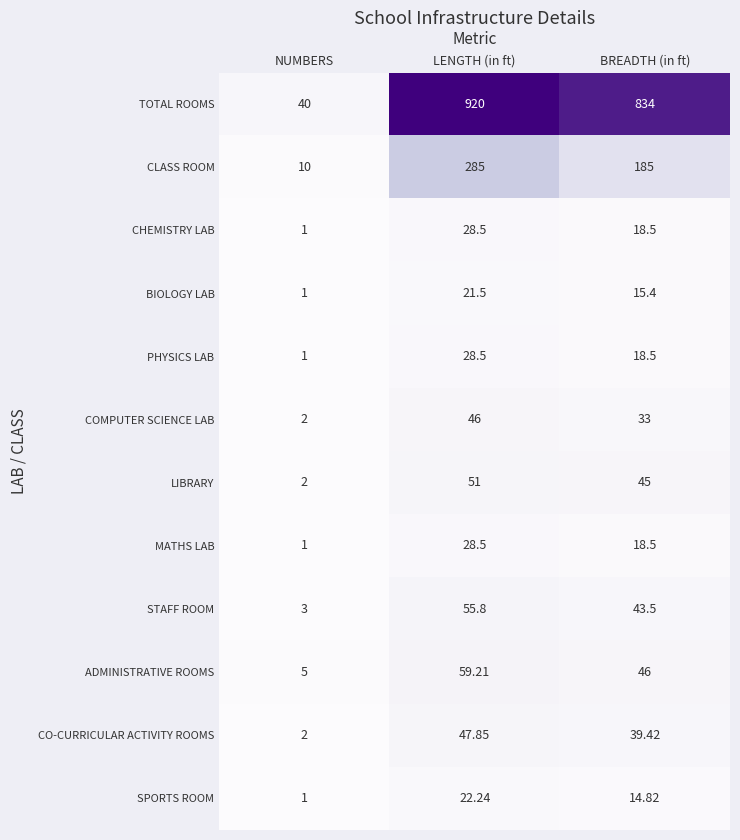

Which series has the largest range (max minus min)?

TOTAL ROOMS